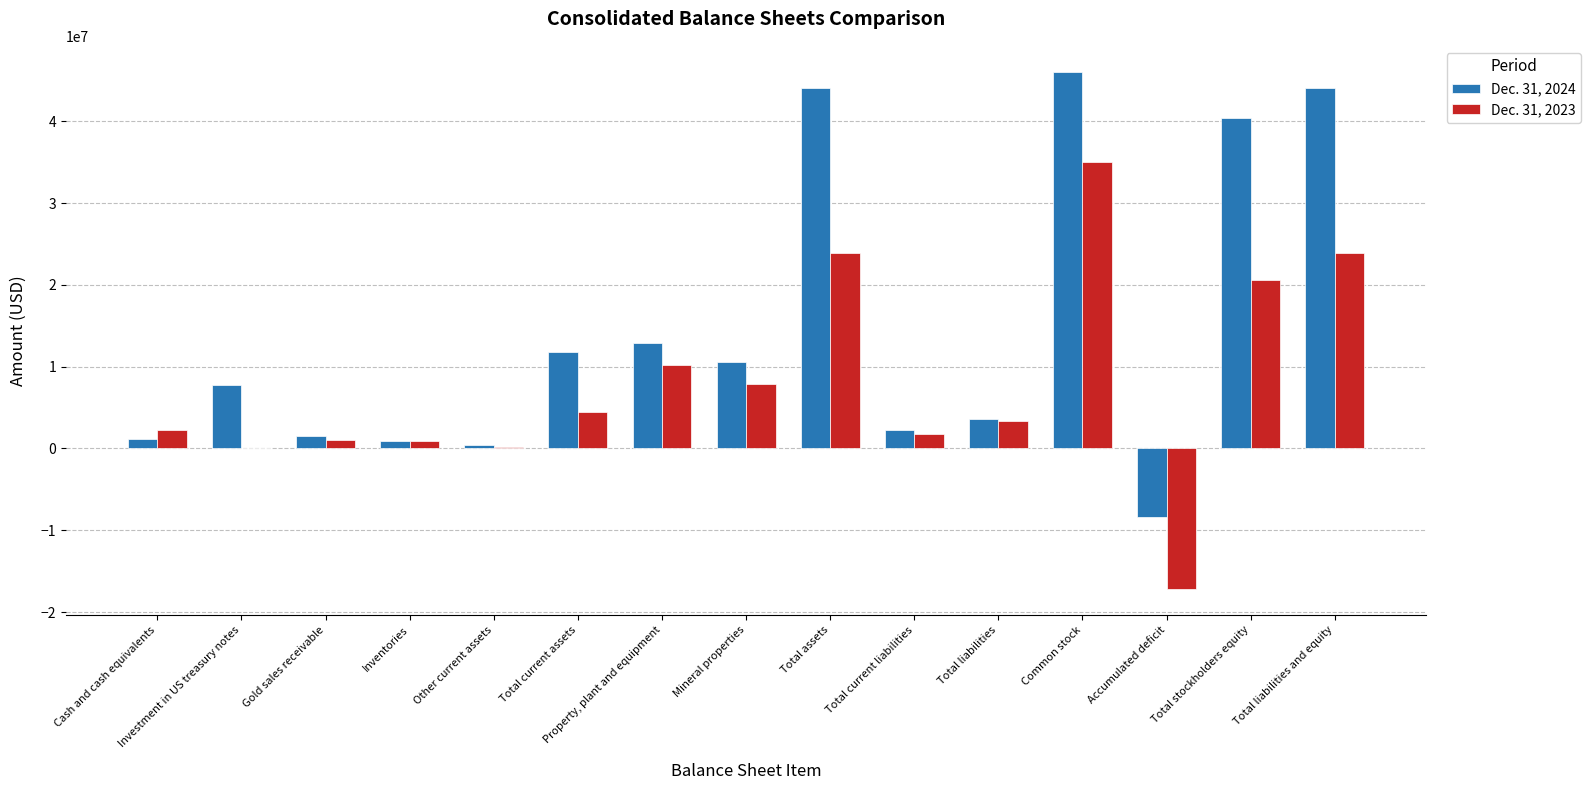

Which category has the highest value across all series?

Common stock